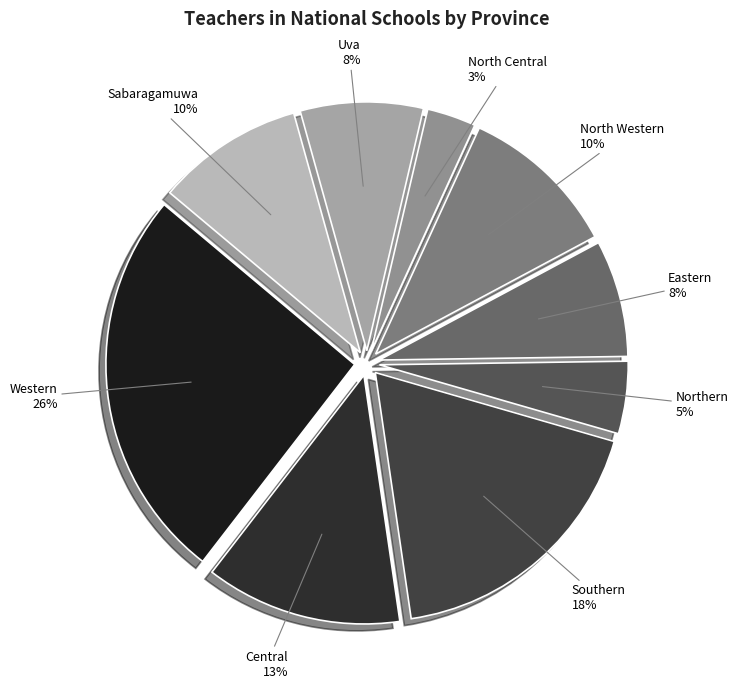

Is the sum of Central and Northern greater than half?

No